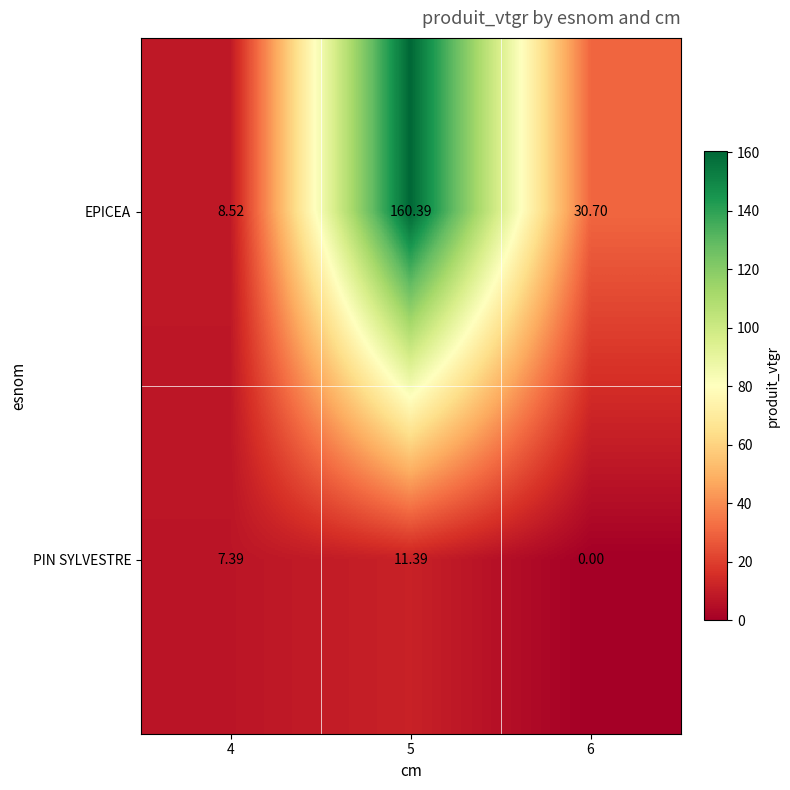

How many categories are shown in the chart?

3